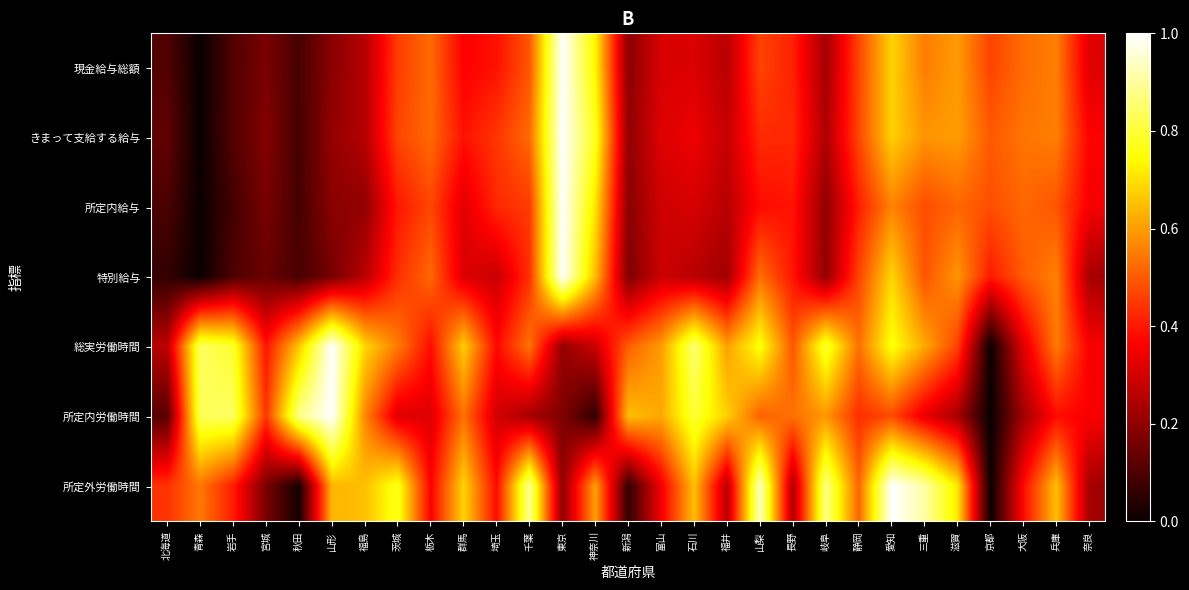

Which has a higher value, 岐阜 or 山梨?

山梨